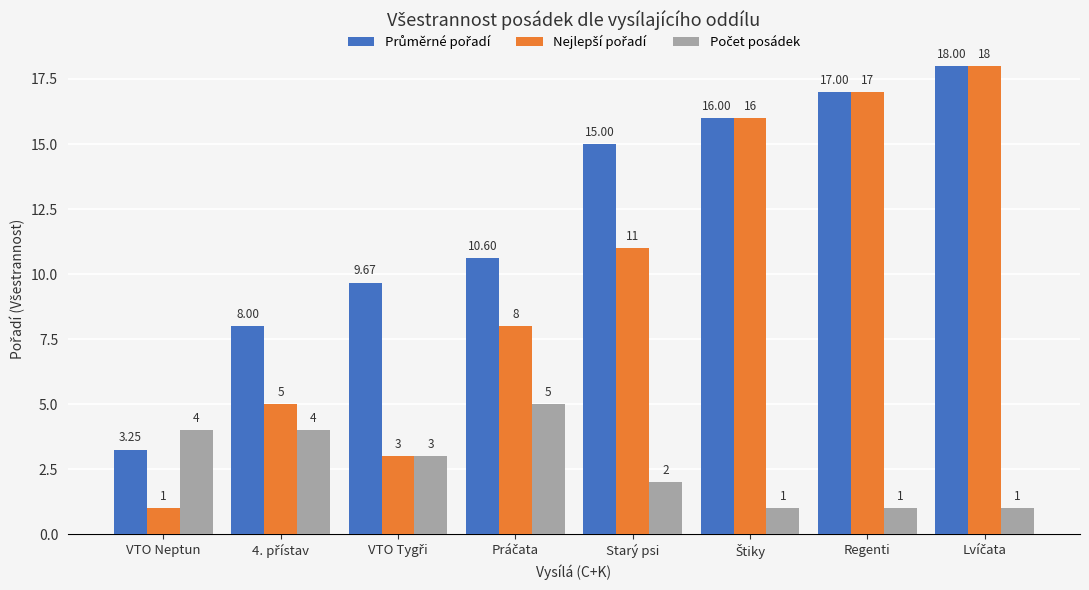

What is the total value across all series at Regenti?

35.0